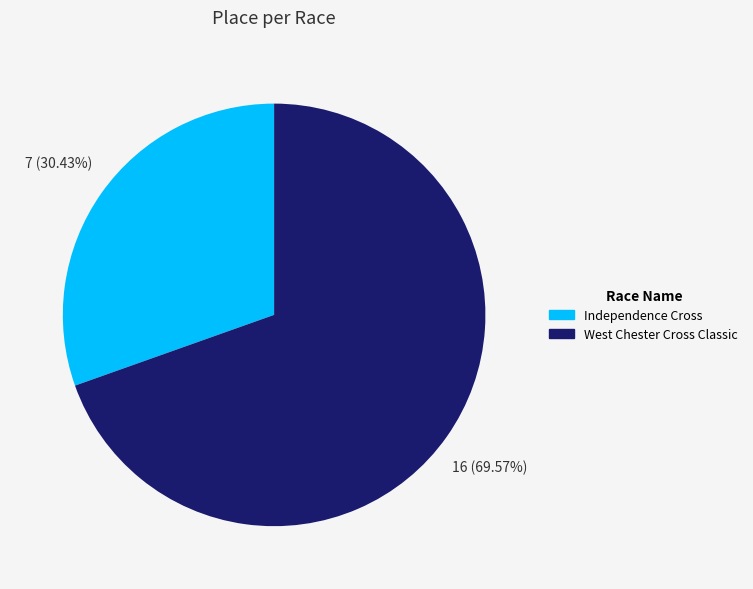

What is the majority slice?

West Chester Cross Classic